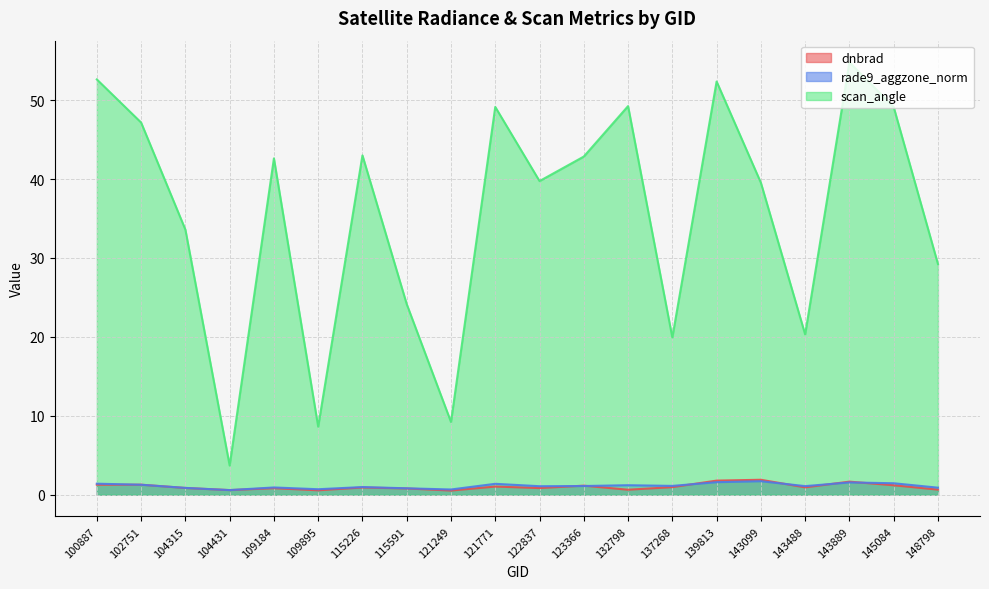

At how many categories does at least one series exceed 53?

1